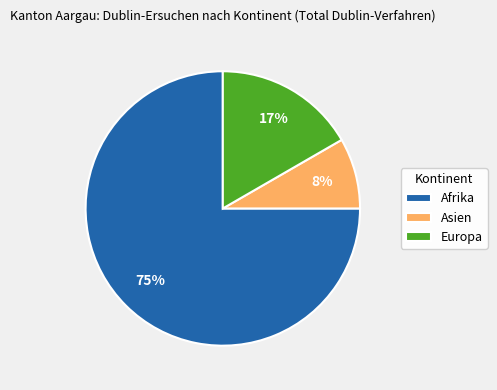

Which slice is the largest?

Afrika